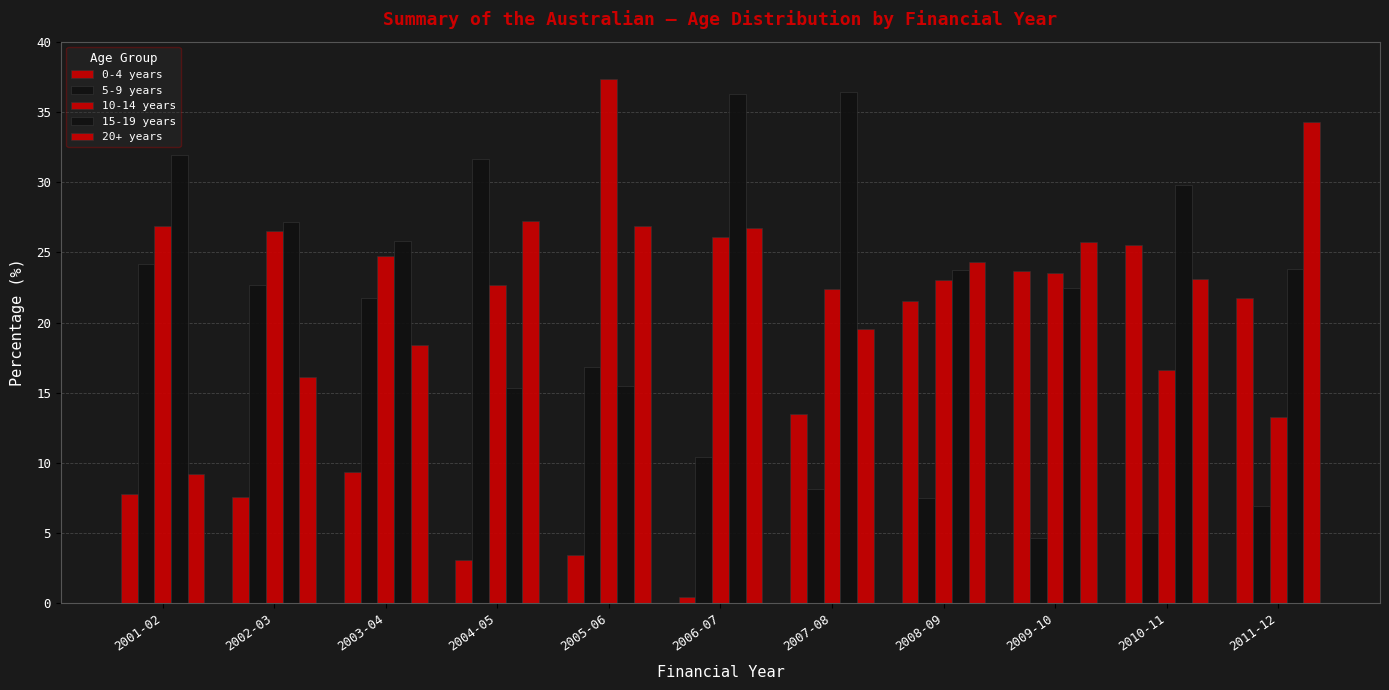

How many data points does each series have?

11